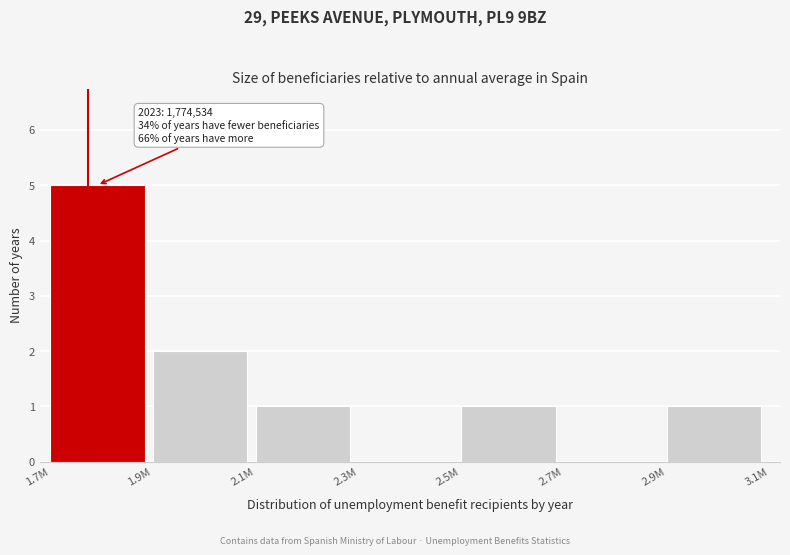

Reading left to right, list all the values displayed in this chart.

1.7M=5	1.9M=2	2.1M=1	2.3M=0	2.5M=1	2.7M=0	2.9M=1